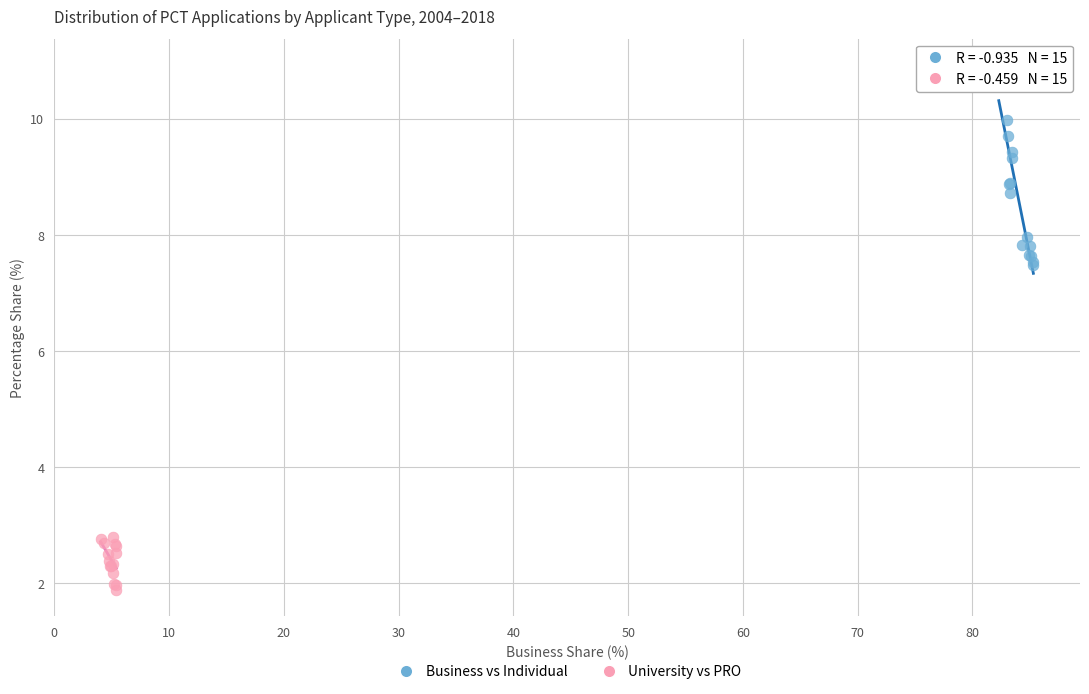

Which series contains the lowest Y value?

University vs PRO